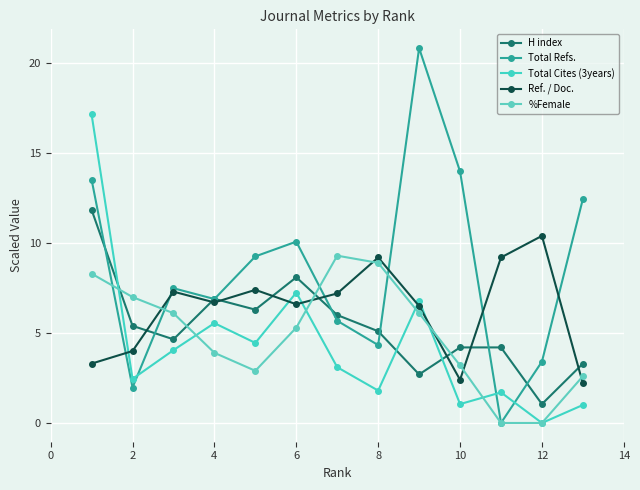

After their last crossing, which series has the higher values: H index or Ref. / Doc.?

H index